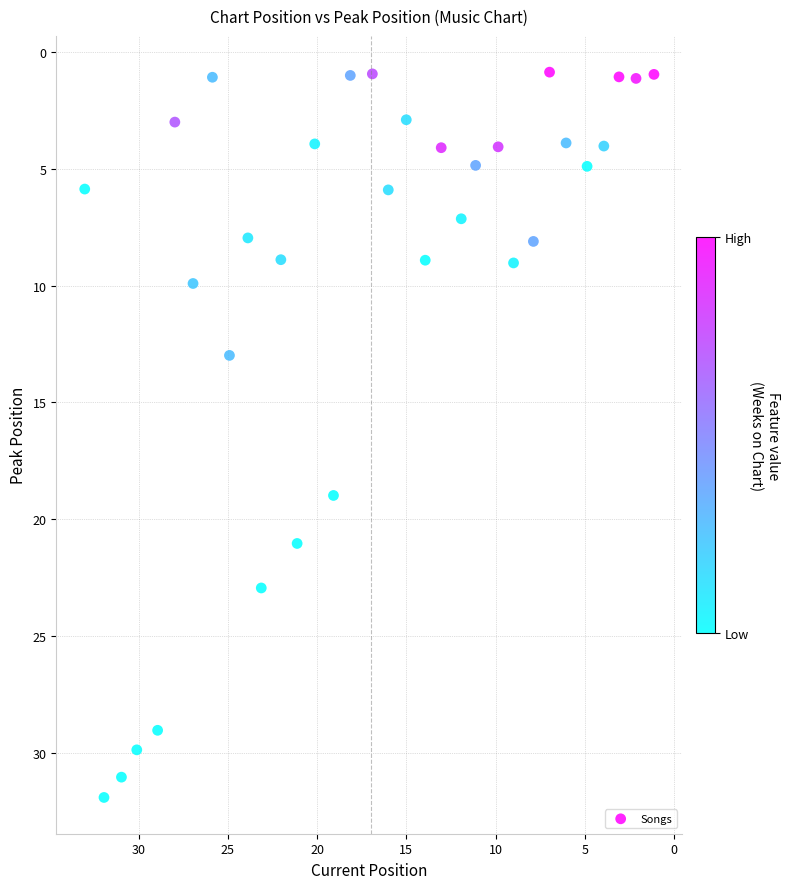

What is the range of Y values (max minus min)?

31.0